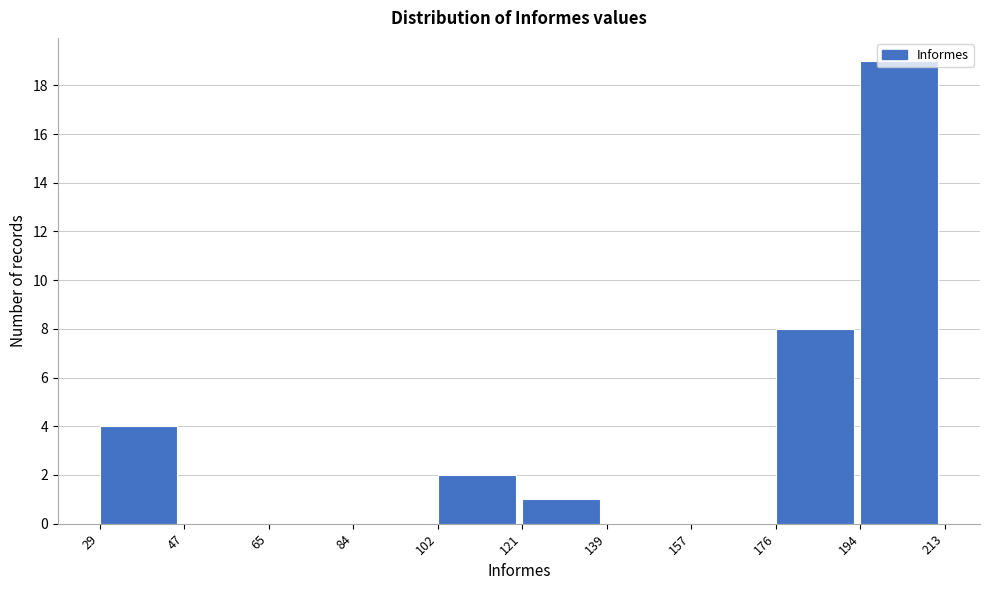

Which range on the x-axis has the tallest bar?

194 to 213